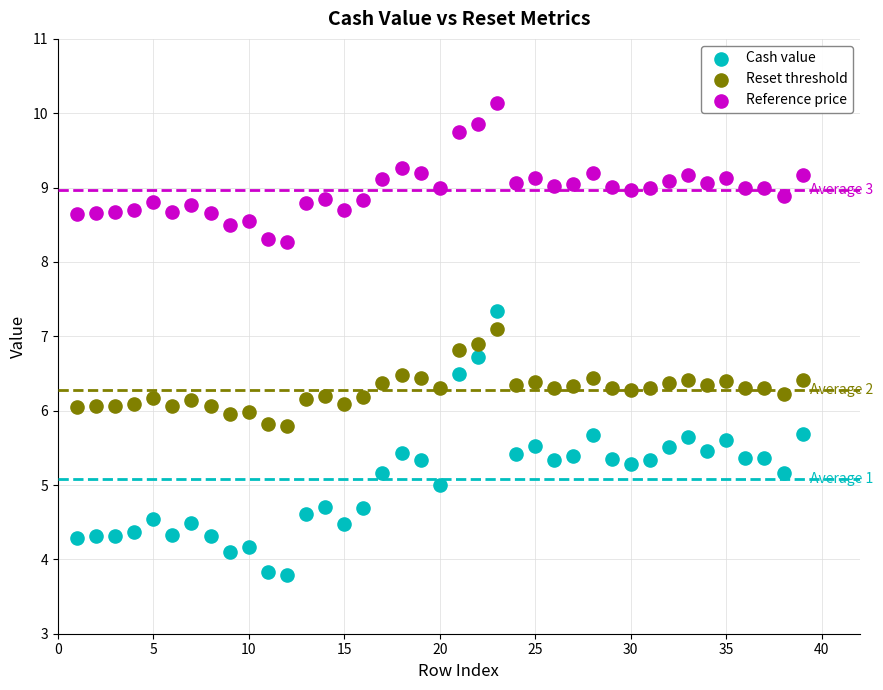

Across all data points, what is the range of X values (max minus min)?

38.0